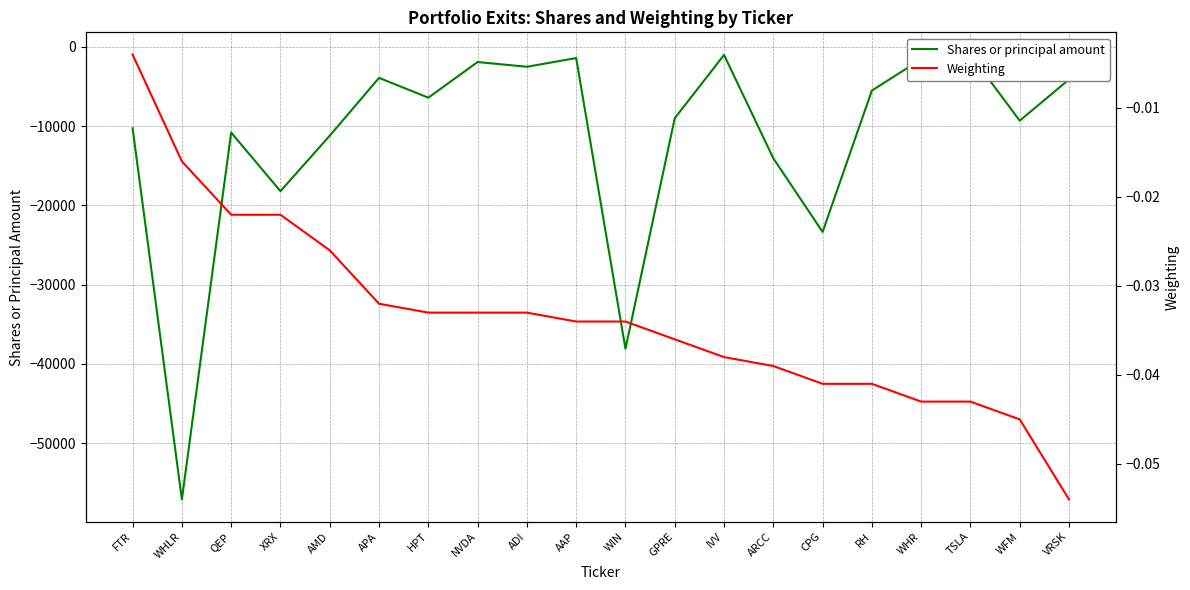

The Shares or principal amount series shows -387.8 at NVDA. True or false?

False